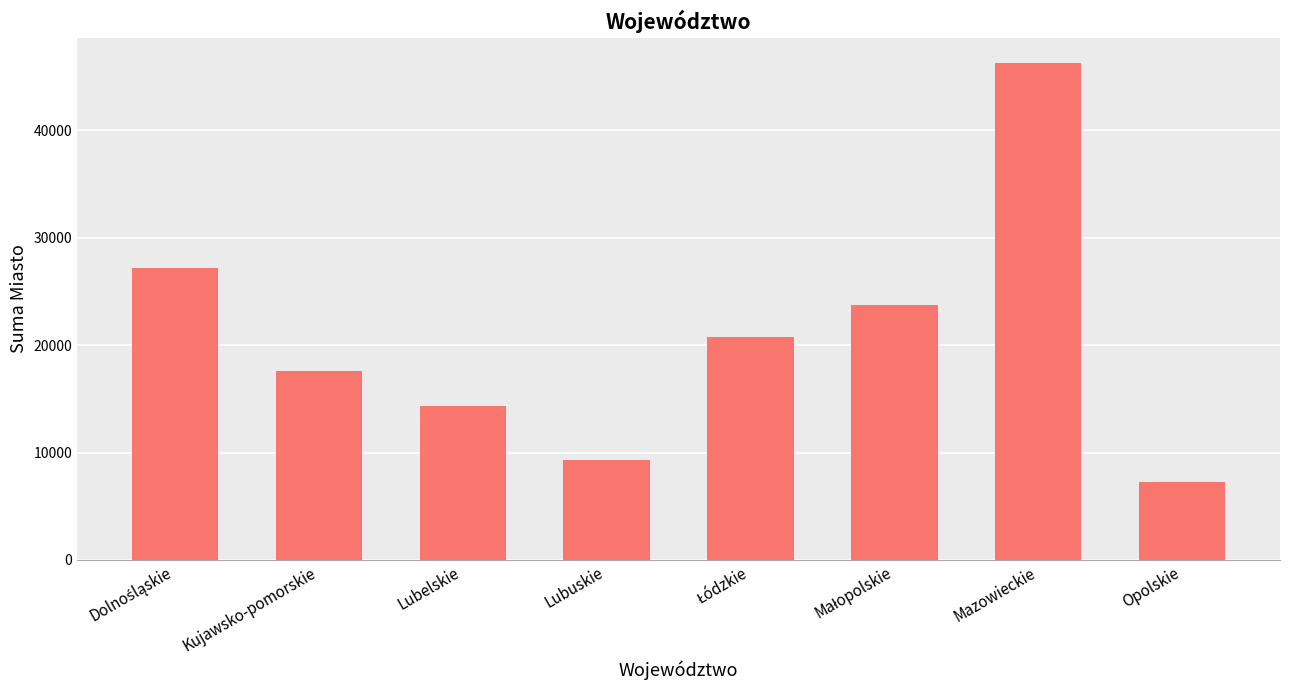

What is the greatest value displayed?

46303